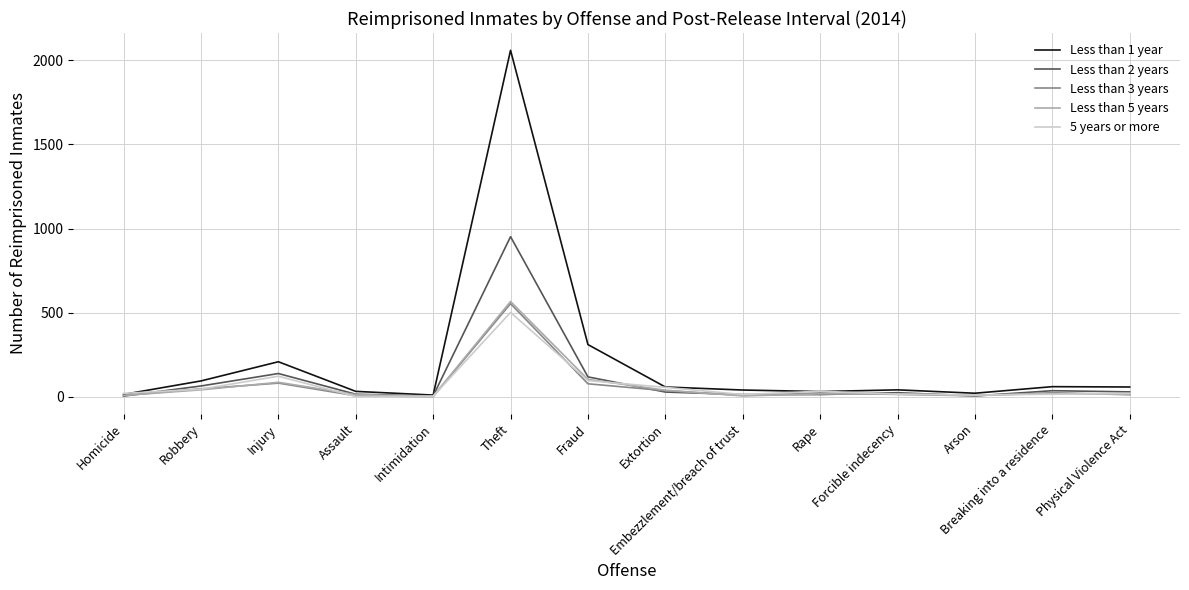

Which category has the highest value in the Less than 2 years series?

Theft